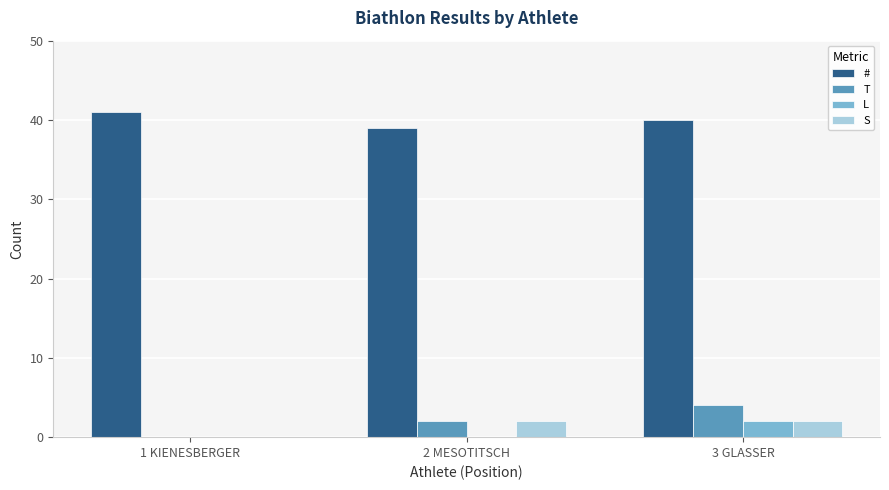

How many groups of bars are there?

3